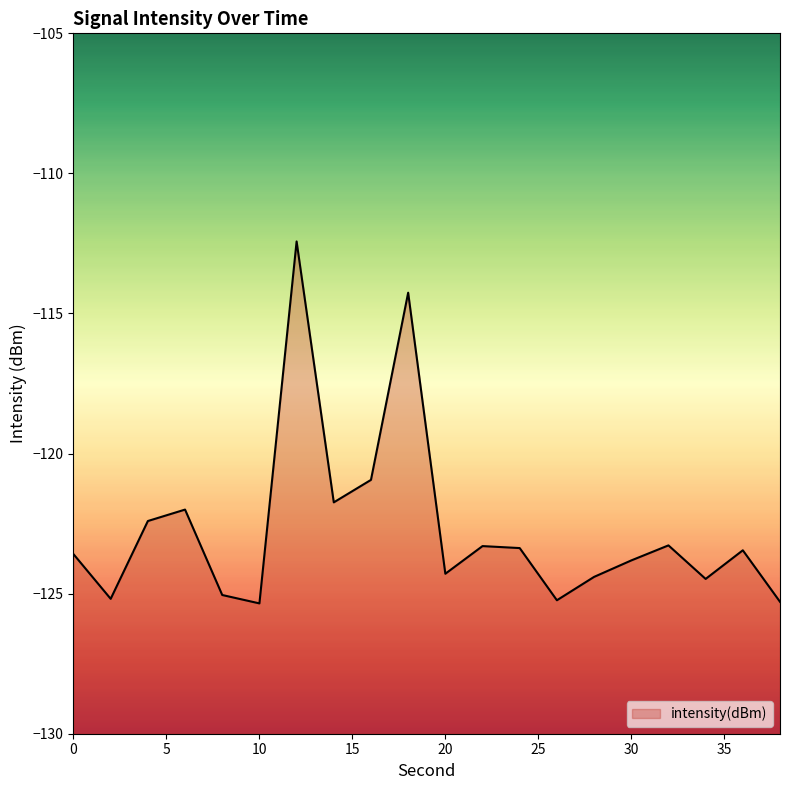

What is the value of the 6th point from the left?

-125.3